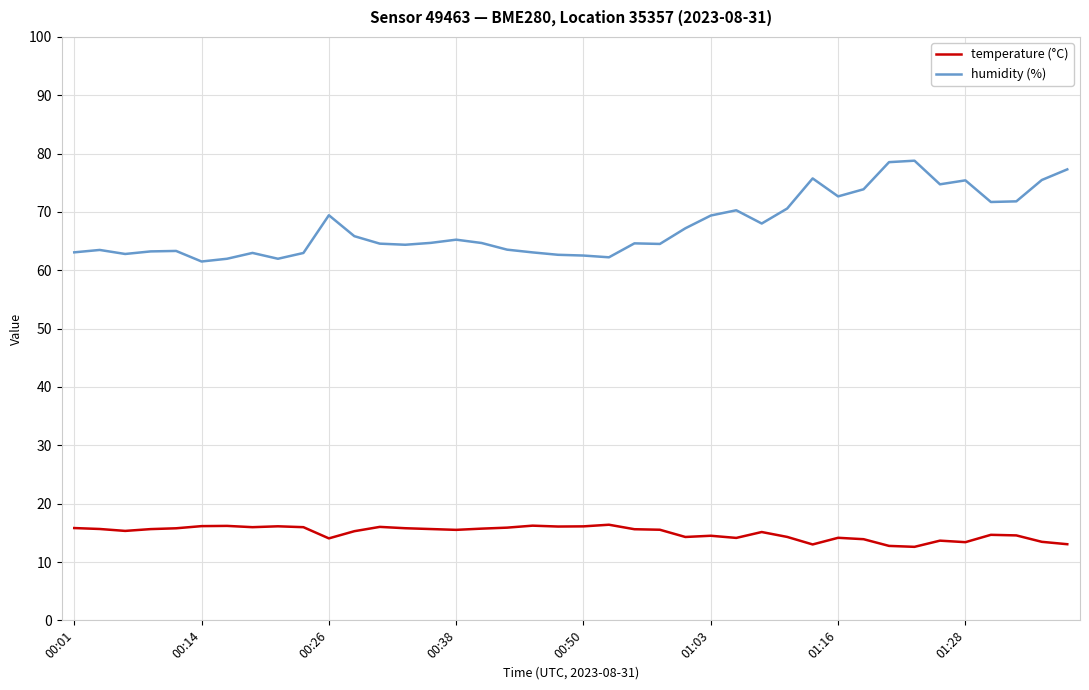

Rank the series by their average value, from highest to lowest.

humidity (%), temperature (°C)